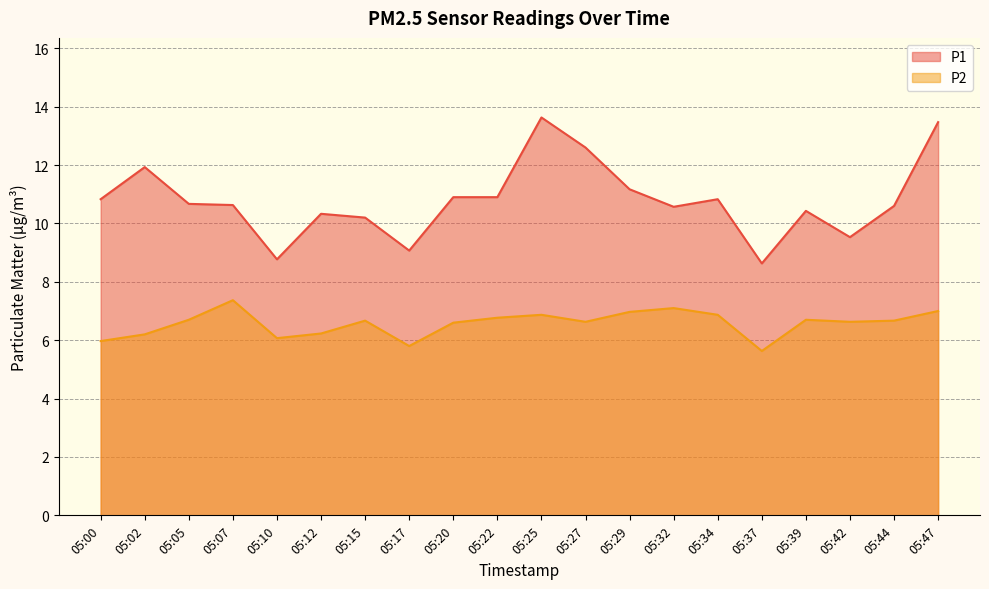

Does the chart display data point markers on the line(s)?

No